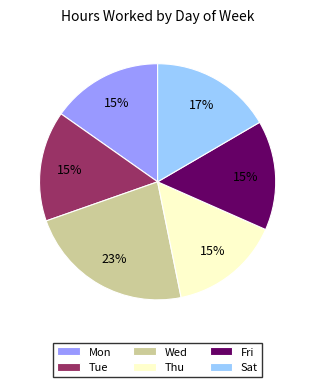

Count the number of slices in the pie.

6